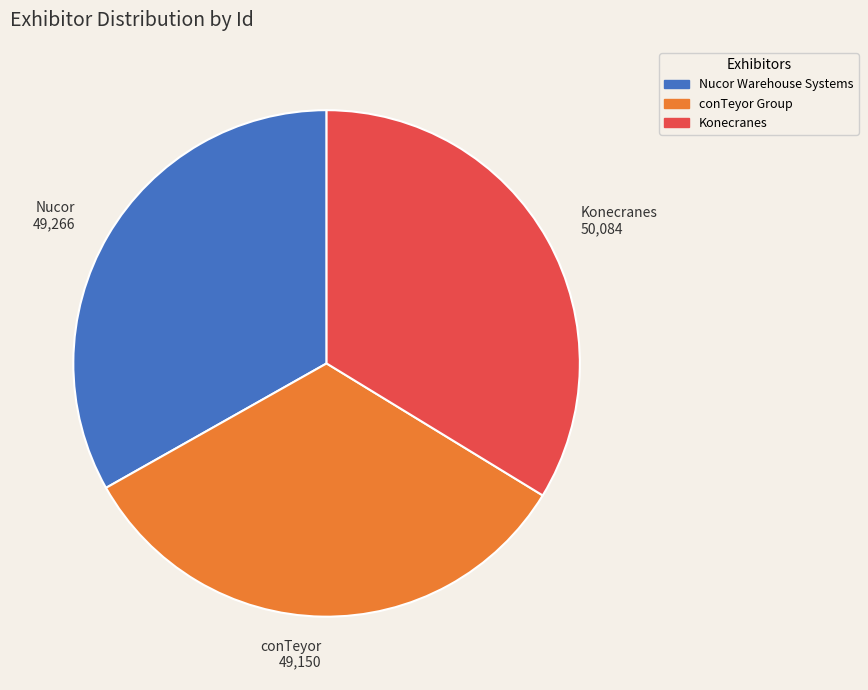

Which slice is the largest?

Konecranes